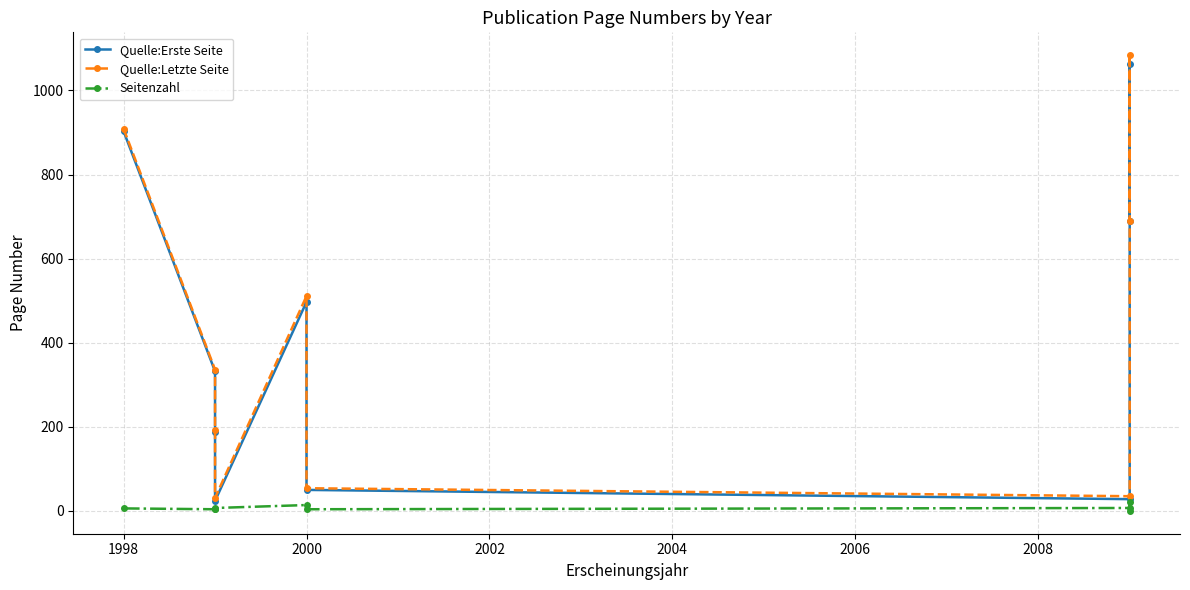

What is the highest value of the Seitenzahl series?

21